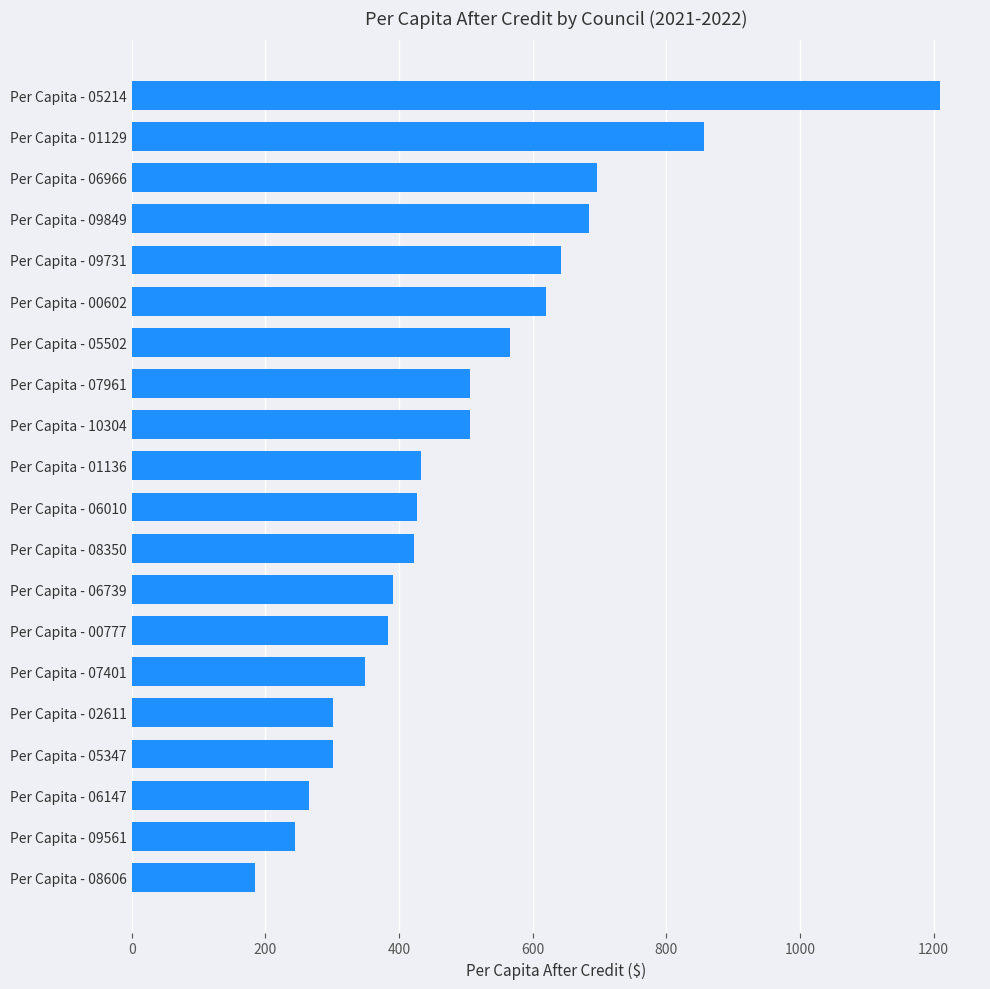

What is the difference between the maximum and minimum values?

1023.7